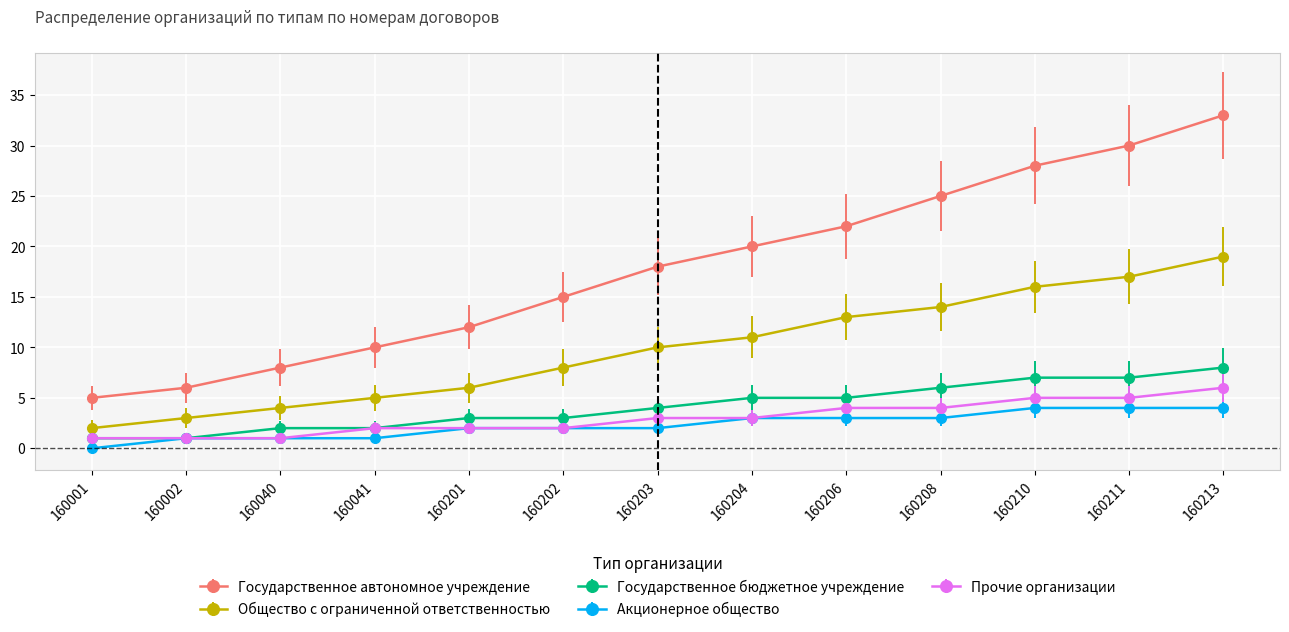

List the labels in order of Общество с ограниченной ответственностью value, largest first.

160213, 160211, 160210, 160208, 160206, 160204, 160203, 160202, 160201, 160041, 160040, 160002, 160001